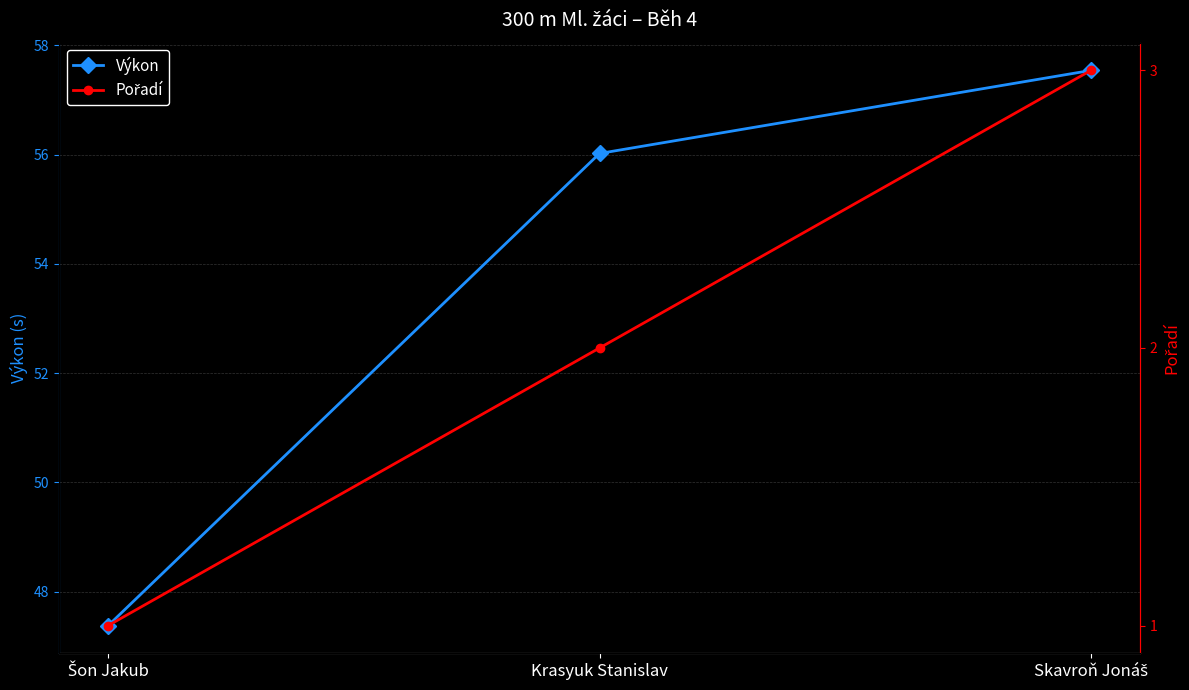

Where does the Výkon series first go above 56?

Krasyuk Stanislav